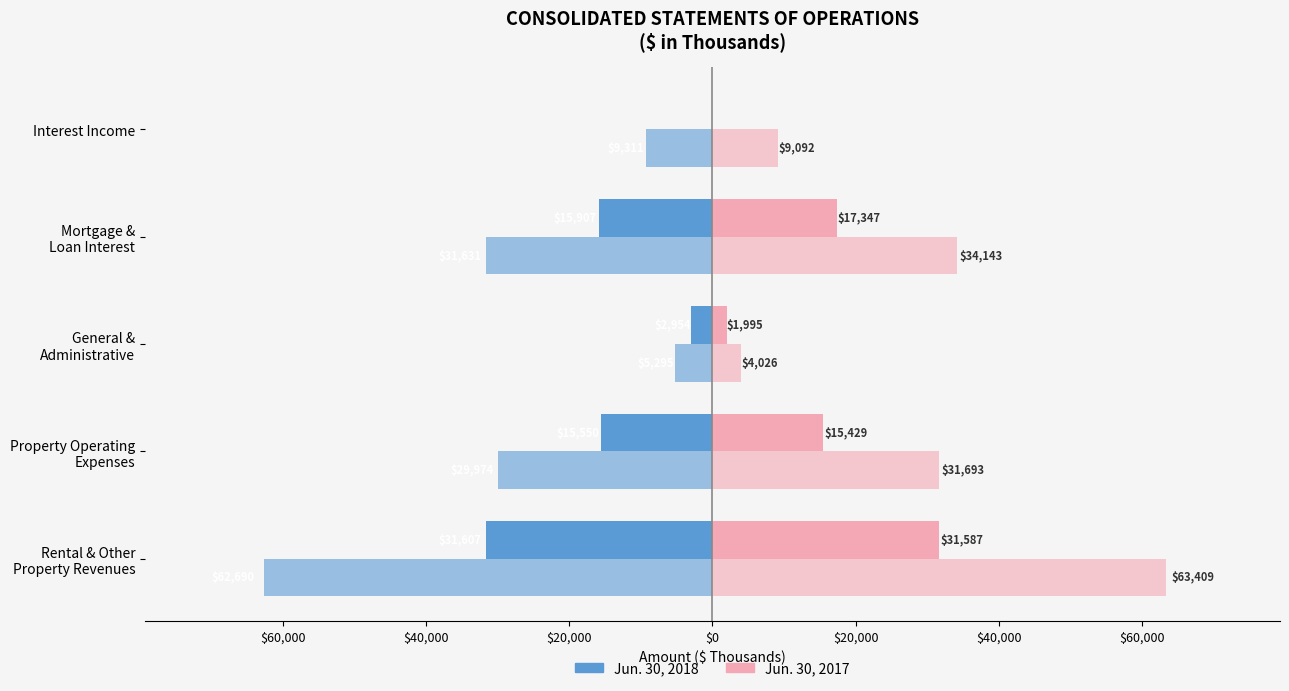

True or false: Jun. 30, 2018 (6M) has a value of -23555 at Rental & Other Property Revenues.

False